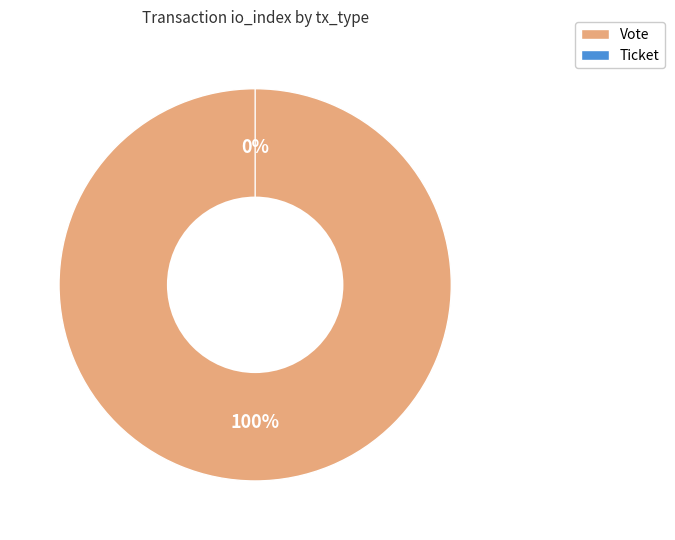

Which slice is the largest?

Vote